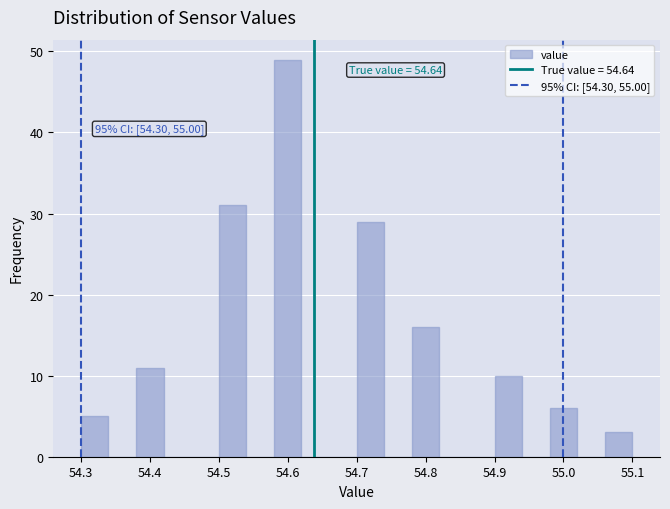

Which range on the x-axis has the tallest bar?

54.58 to 54.62